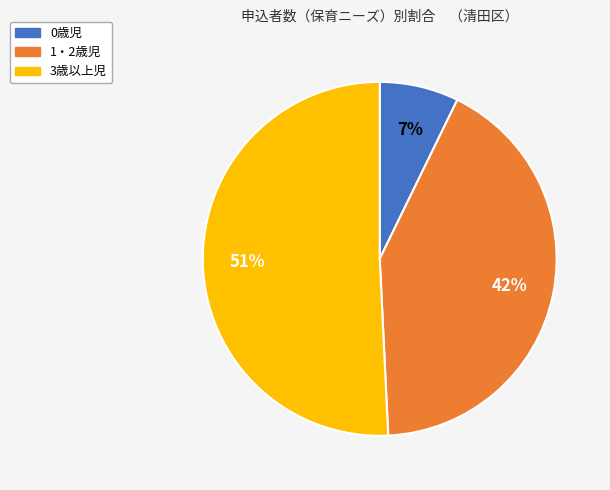

Which category has the biggest portion of the pie?

3歳以上児